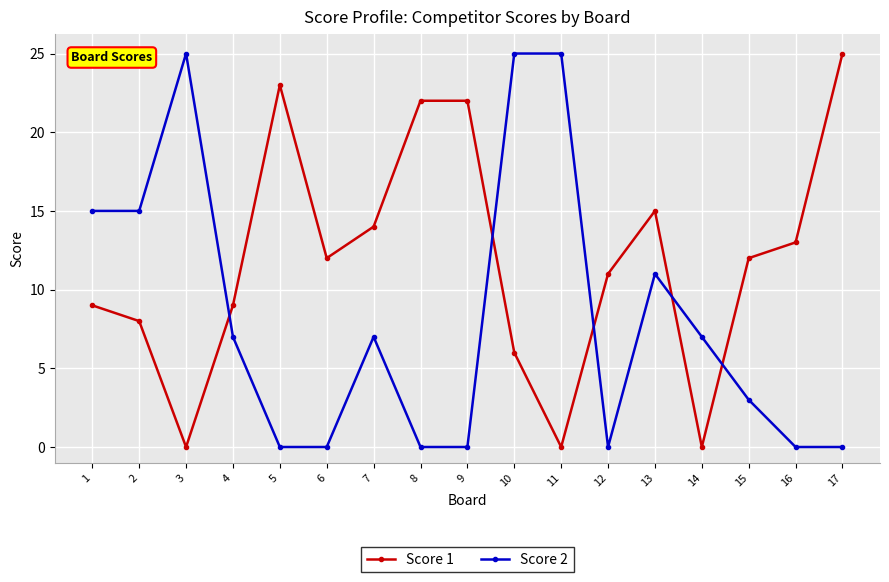

How many times do Score 1 and Score 2 cross each other?

5